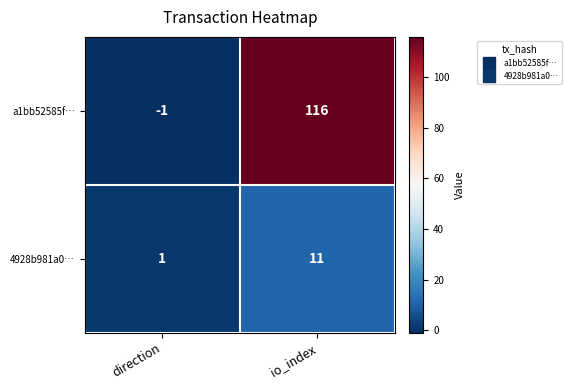

Which category has the highest value across all series?

io_index